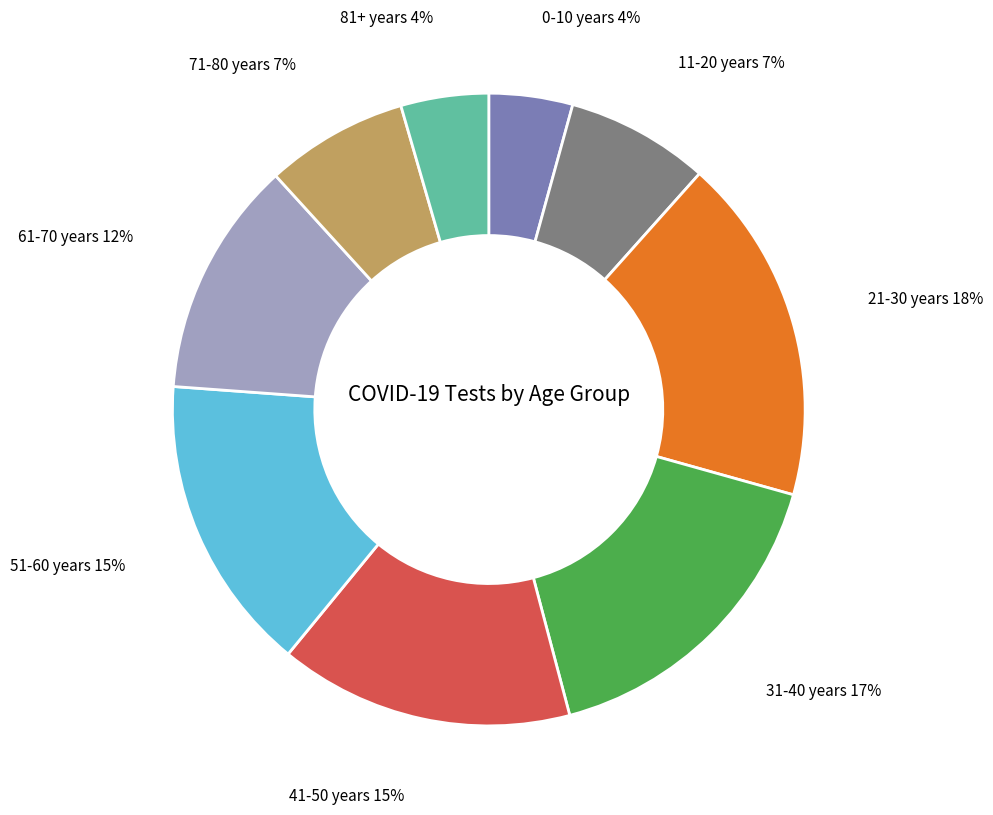

To the nearest percent, what is the average slice percentage?

11%